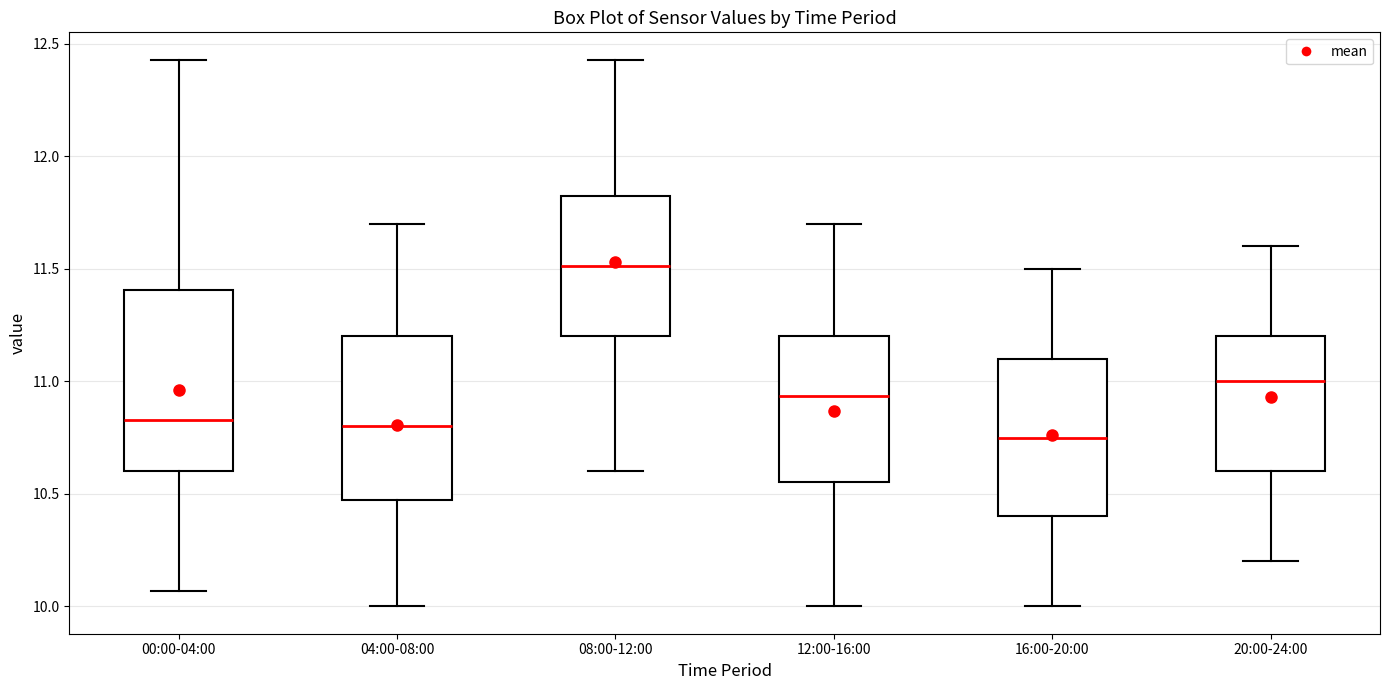

Reading left to right, read every box against the y-axis: the position of its median line, the range the box covers, and the ends of its whiskers. The values are not printed on the chart, so give them approximately, as read against the axis.

00:00-04:00: median 10.85, box 10.60 to 11.40, whiskers 10.05 to 12.45
04:00-08:00: median 10.80, box 10.50 to 11.20, whiskers 10.00 to 11.70
08:00-12:00: median 11.50, box 11.20 to 11.85, whiskers 10.60 to 12.45
12:00-16:00: median 10.95, box 10.55 to 11.20, whiskers 10.00 to 11.70
16:00-20:00: median 10.75, box 10.40 to 11.10, whiskers 10.00 to 11.50
20:00-24:00: median 11.00, box 10.60 to 11.20, whiskers 10.20 to 11.60